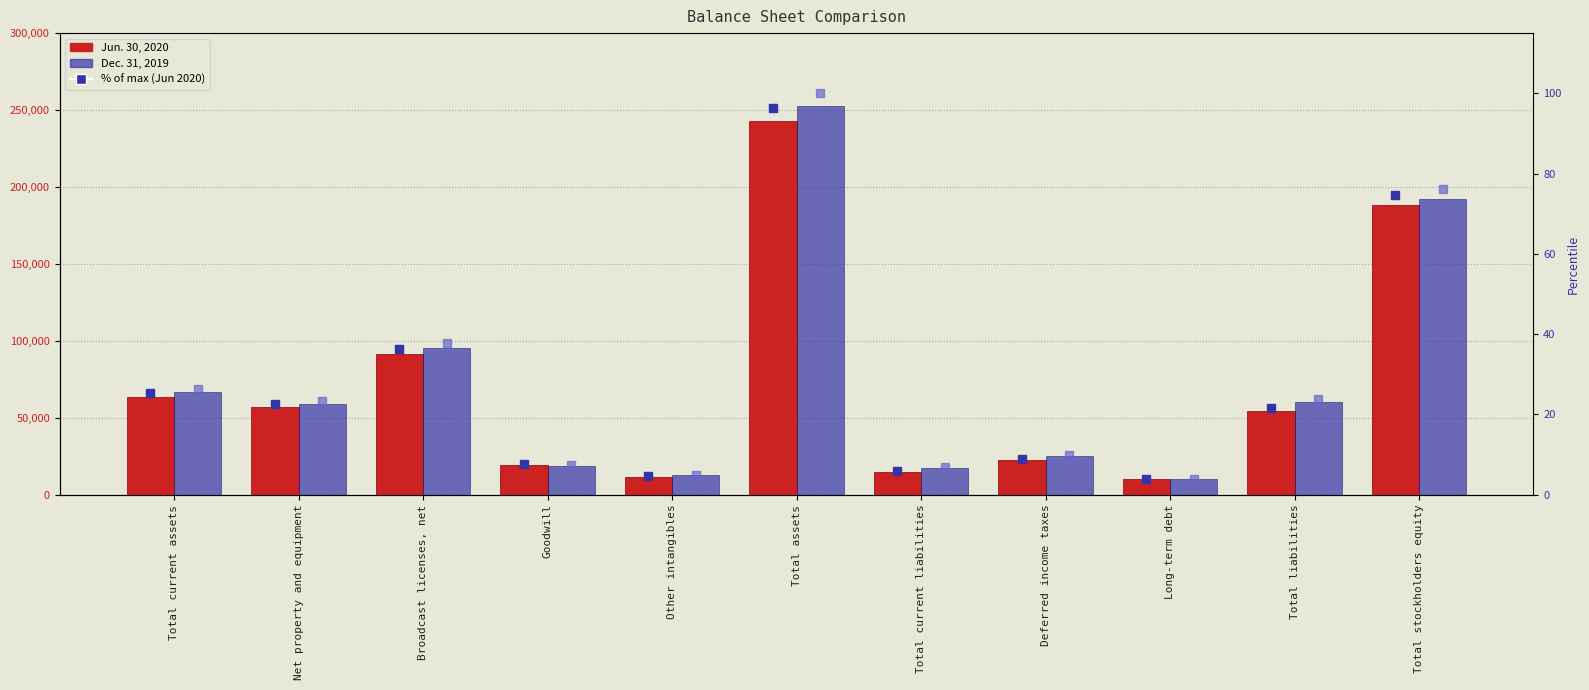

What is the difference between the Dec. 31, 2019 % values at Total current assets and Total assets?

73.6